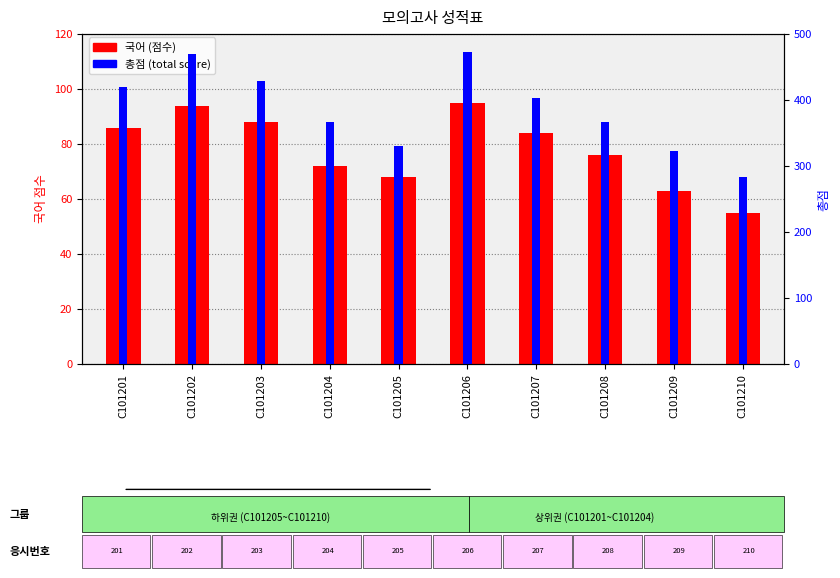

What is the sum of the 국어 (점수) values at C101204 and C101203?

160